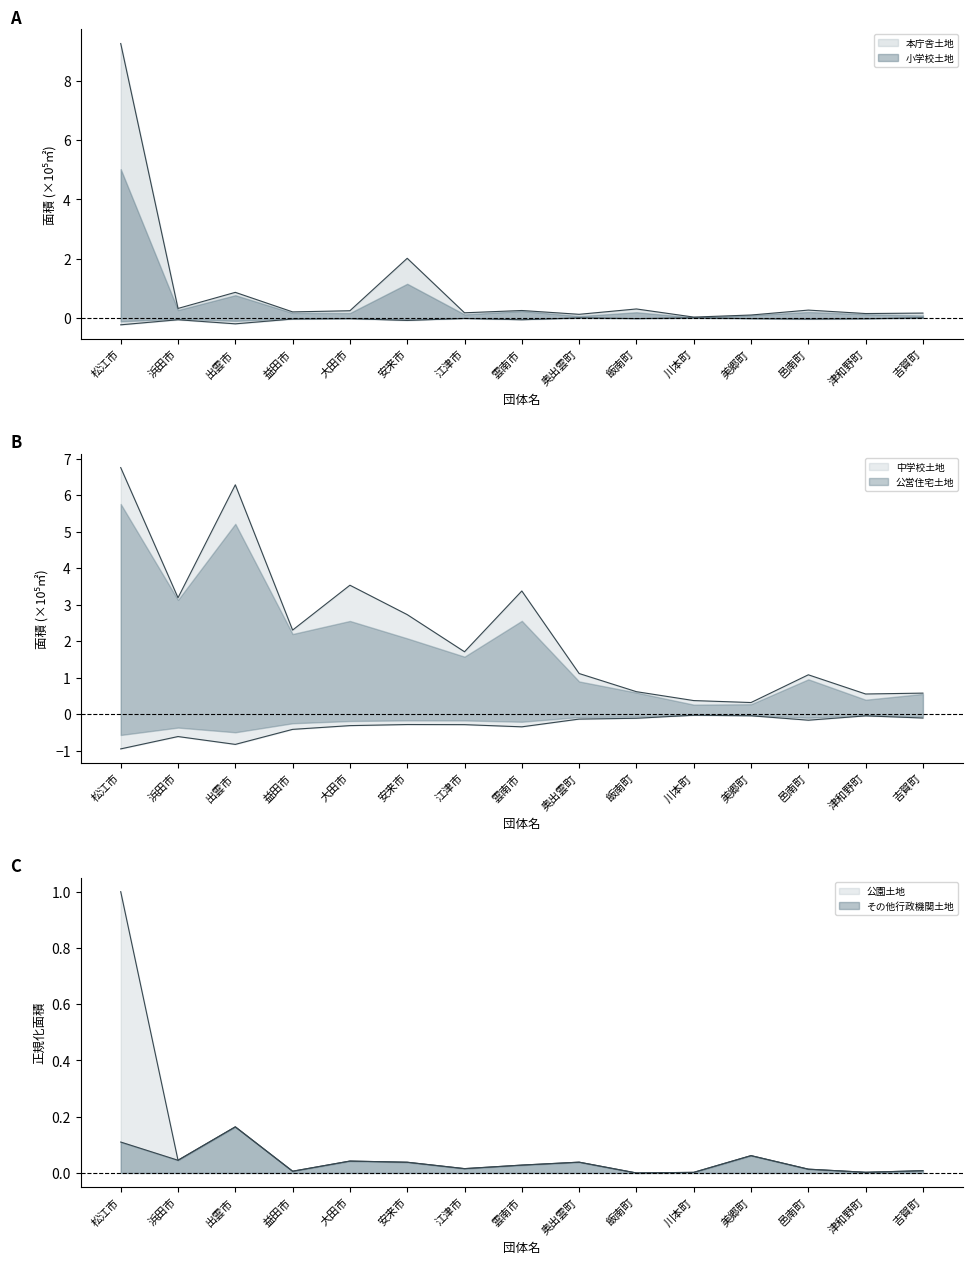

At which category is the sum across all series the highest?

松江市